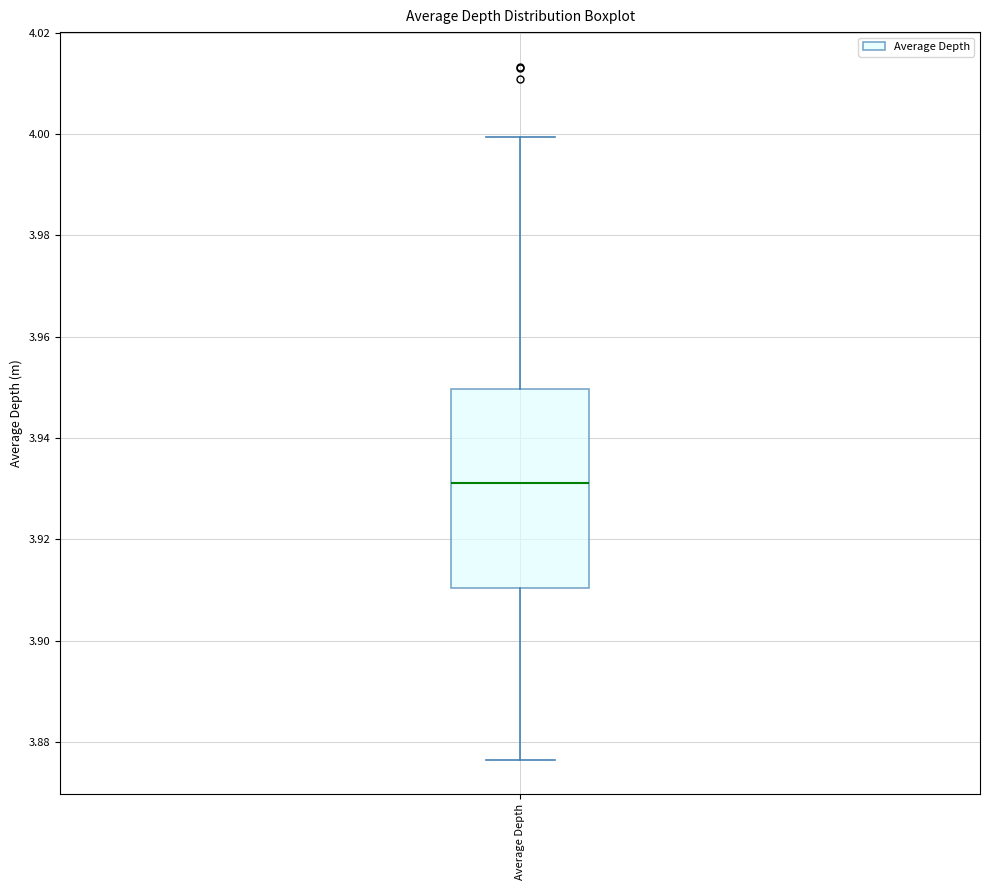

Transcribe this box plot: give where the median line is, the range the box spans, and where the two whiskers end, as read against the y-axis. The values are not printed on the chart, so give them approximately, as read against the axis.

median 3.932, box 3.910 to 3.950, whiskers 3.876 to 4.000